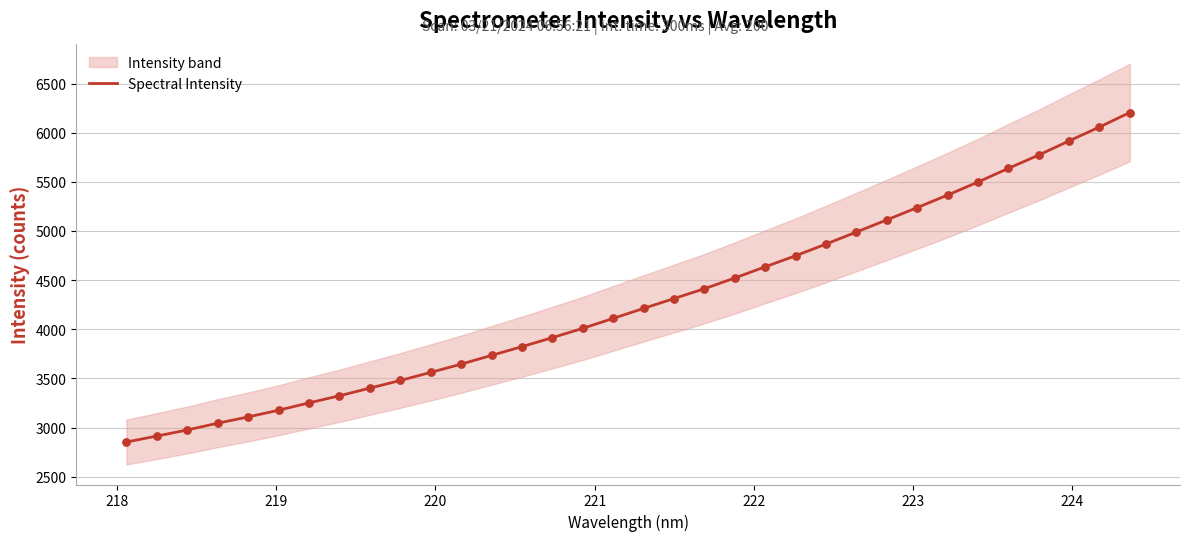

What is the lowest value of the Spectral Intensity series?

2853.4